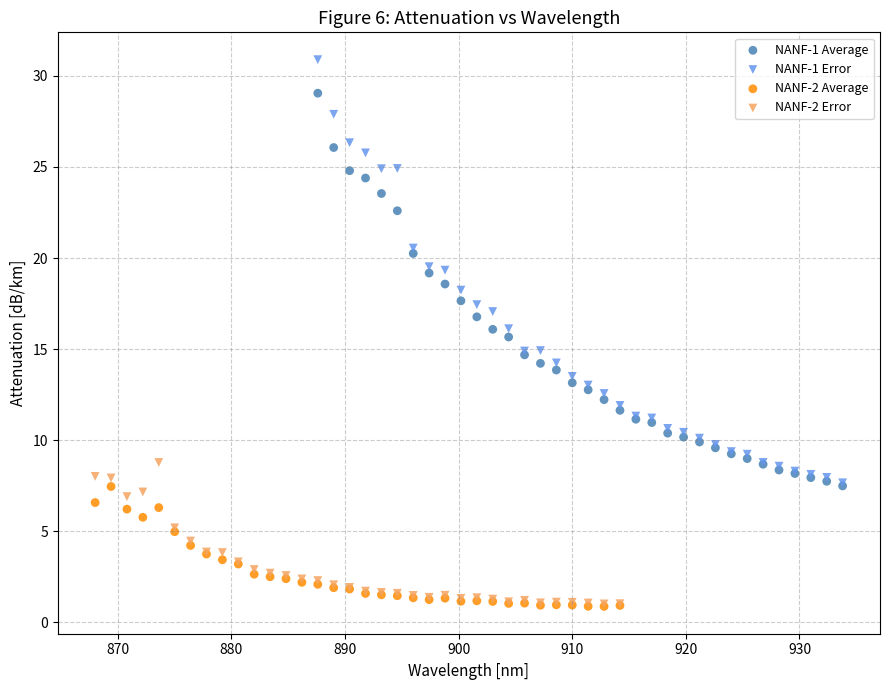

Which series has the widest spread of Y values?

NANF-1 Error